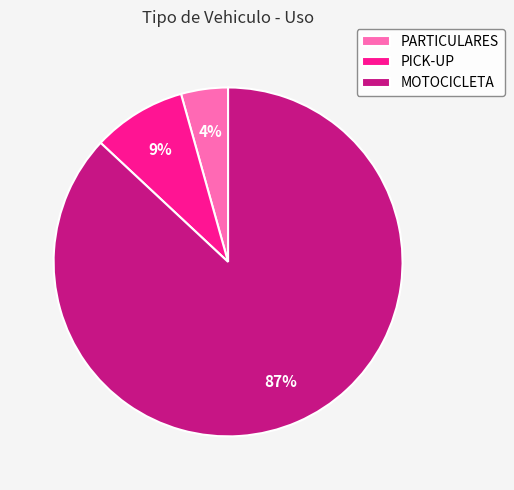

To the nearest percent, what is the average slice percentage?

33%